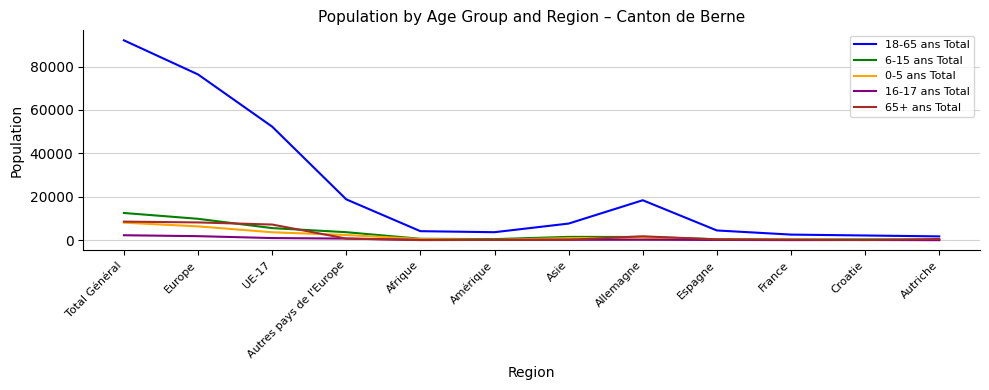

At how many categories does at least one series exceed 90091?

1